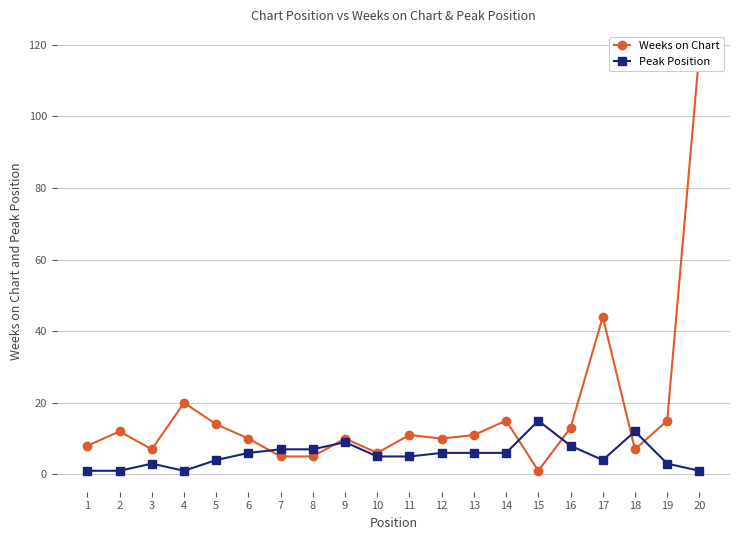

At which label does Peak Position reach its minimum?

1